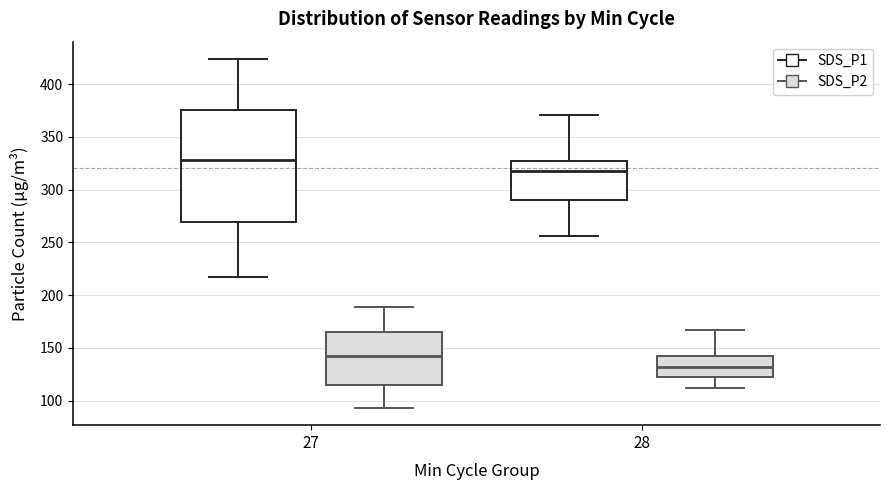

Reading left to right, read every box against the y-axis: the position of its median line, the range the box covers, and the ends of its whiskers. The values are not printed on the chart, so give them approximately, as read against the axis.

27 (SDS_P1): median 330, box 270 to 375, whiskers 220 to 425
27 (SDS_P2): median 140, box 115 to 165, whiskers 95 to 190
28 (SDS_P1): median 315, box 290 to 325, whiskers 255 to 370
28 (SDS_P2): median 130, box 120 to 140, whiskers 110 to 165